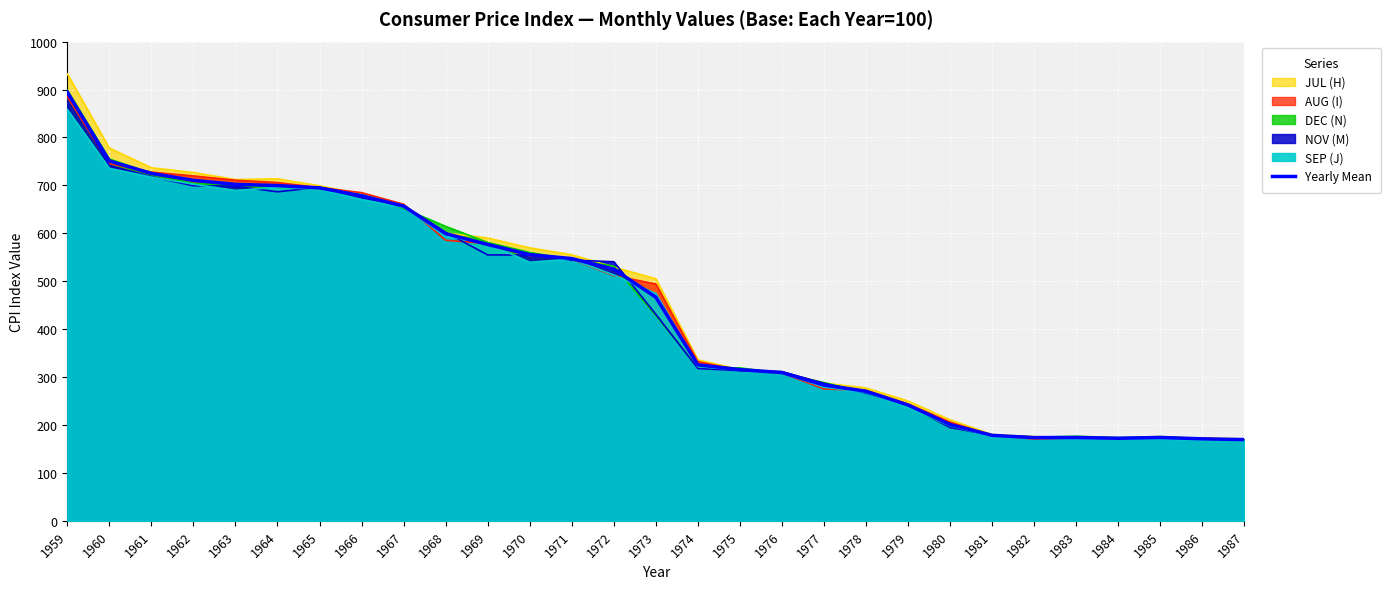

What is the difference between the second highest and minimum values?

581.6